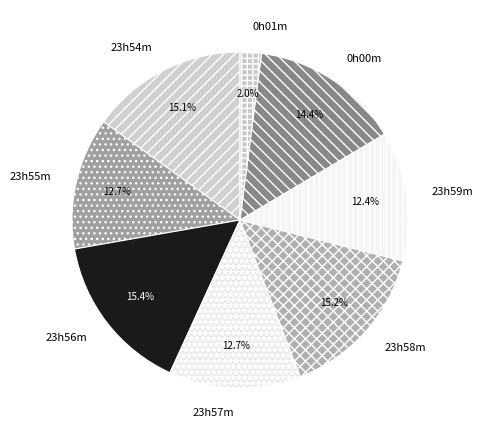

Does any single category account for the majority?

No